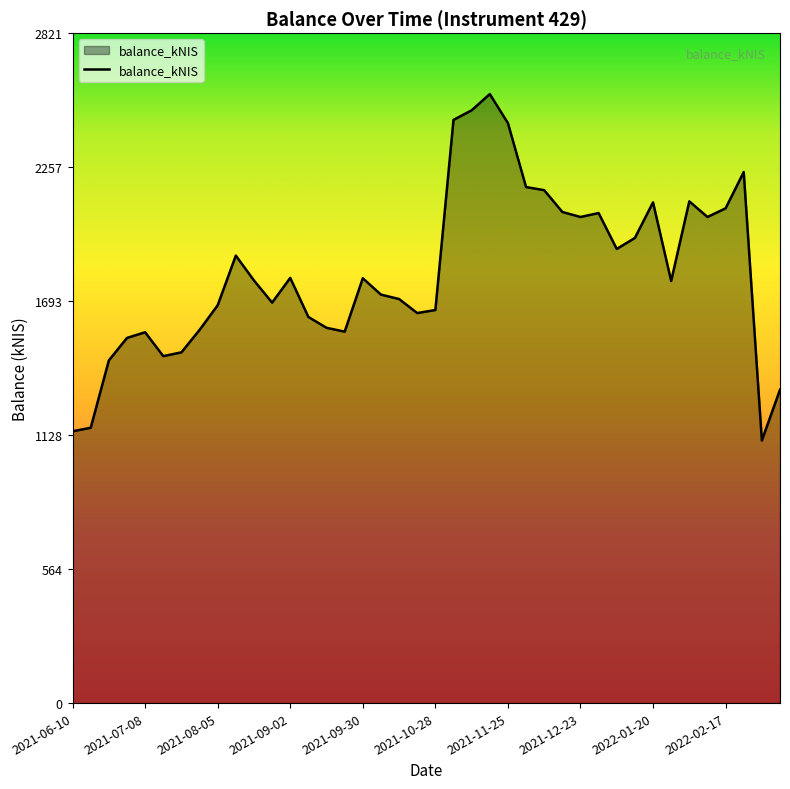

What is the minimum value shown in the chart?

1105.9